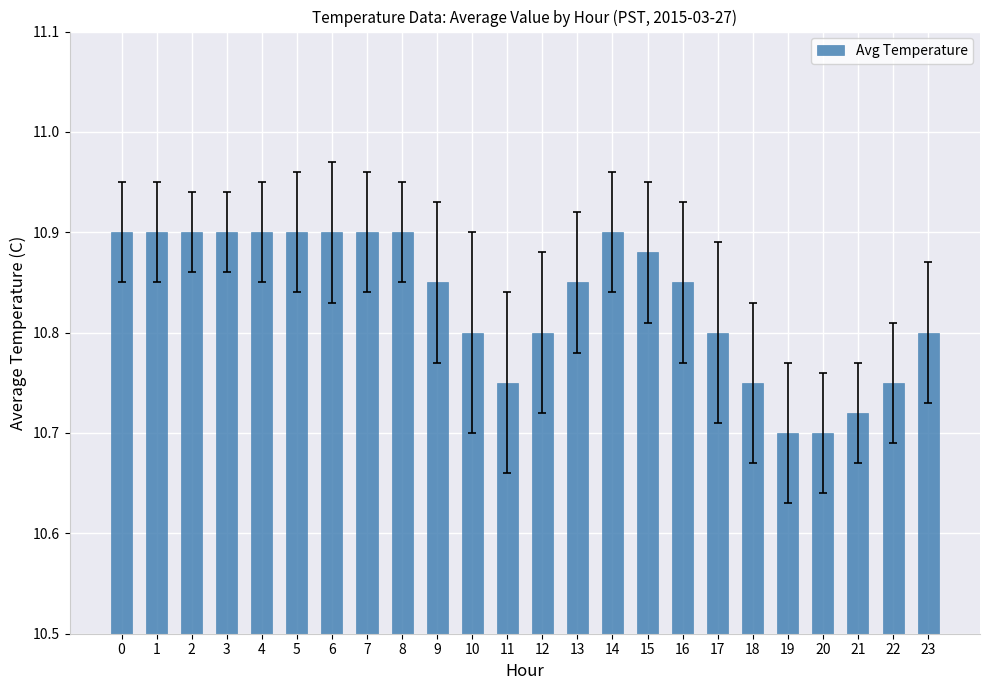

Count the values in the range 10 to 11.

24